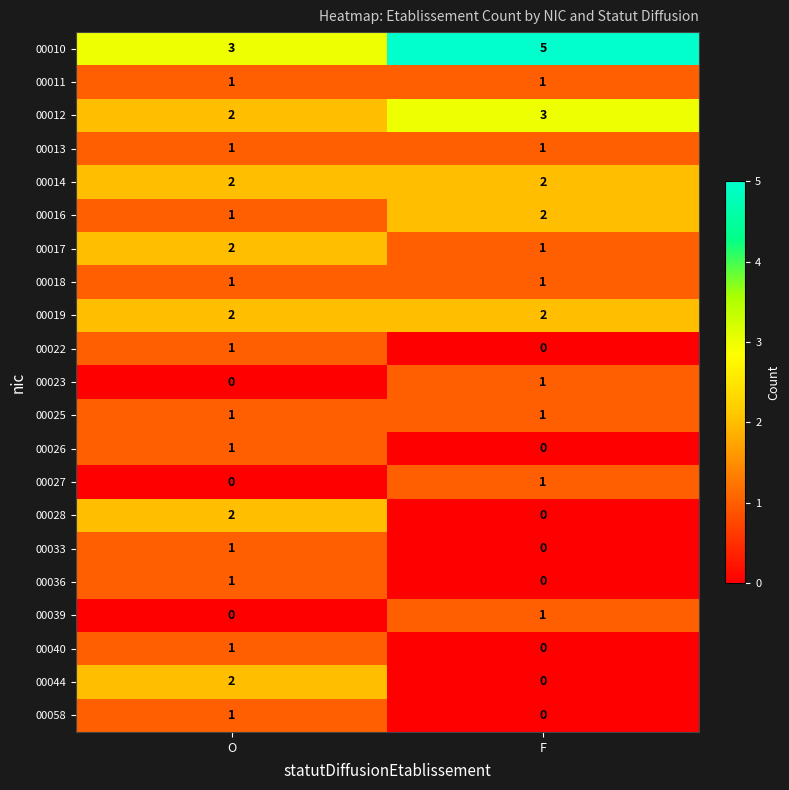

What is the total value across all series at F?

22